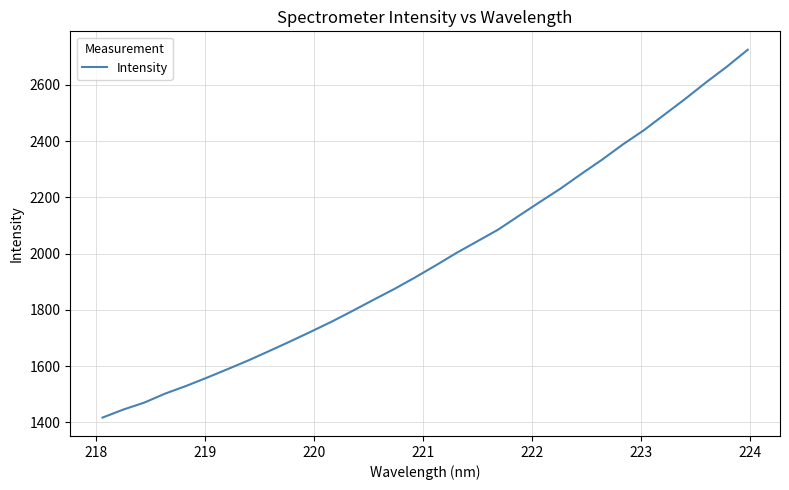

What is the greatest value displayed?

2725.4